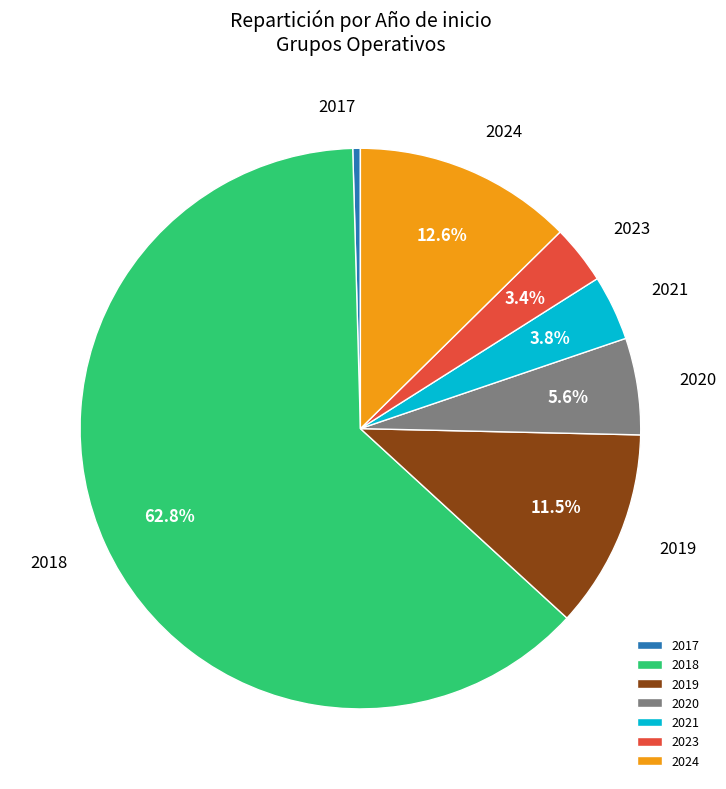

To the nearest percent, what portion does 2018 represent?

63%